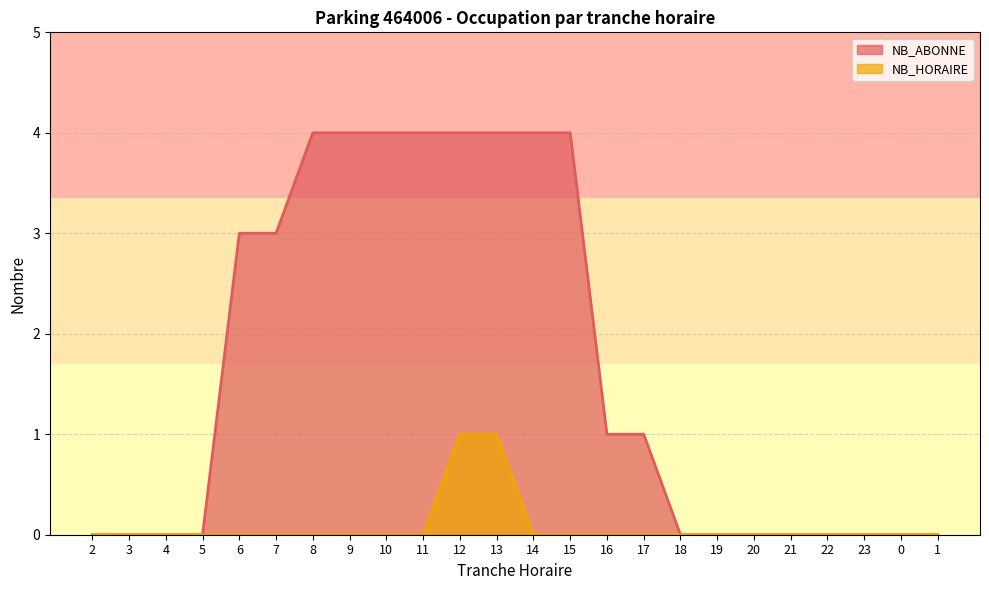

What are all the series names shown in the legend?

NB_ABONNE, NB_HORAIRE